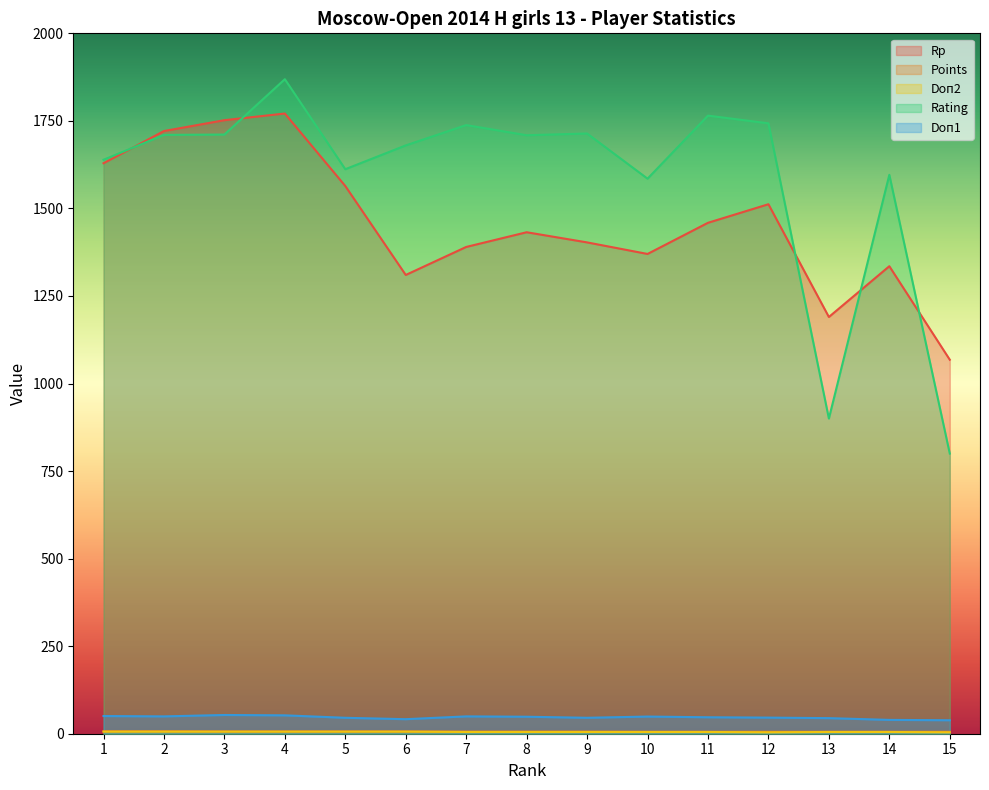

How many data points in Rp are less than 1432?

7